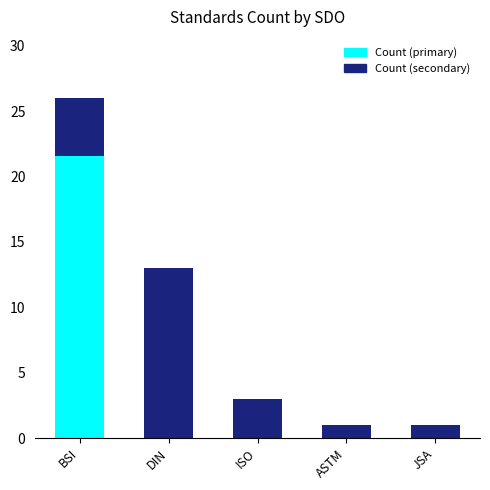

Is it true that the value at ISO is 3?

True